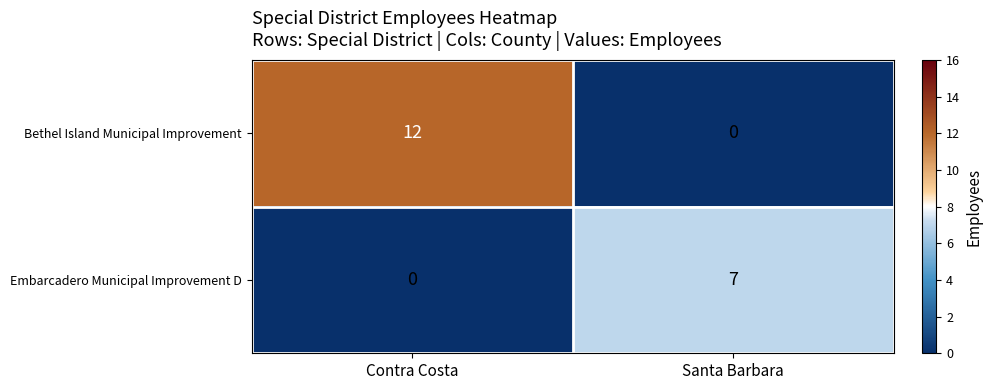

What is the difference between the maximum and minimum values in the Bethel Island Municipal Improvement series?

12